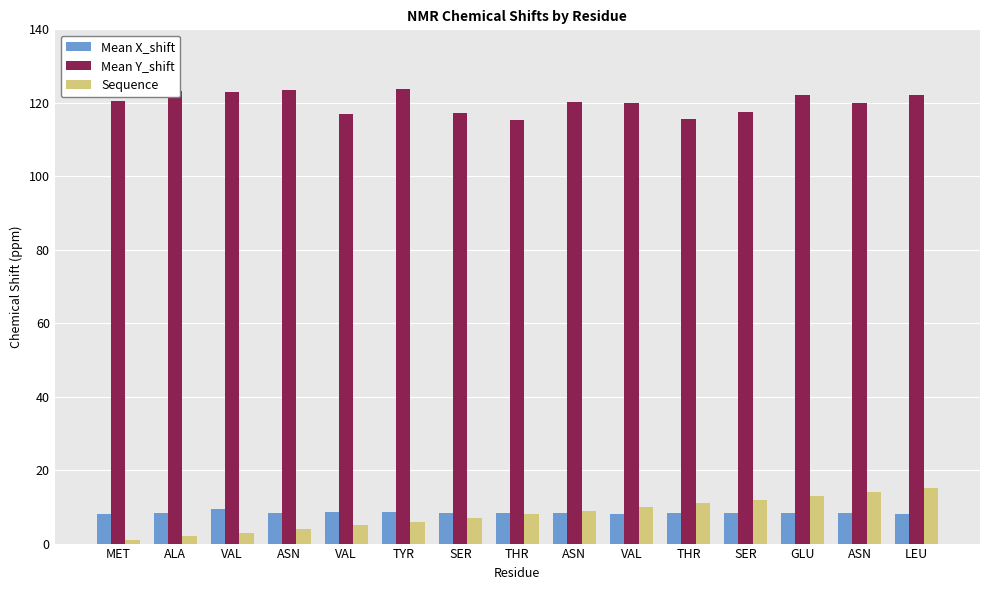

Does the chart contain stacked bars?

No